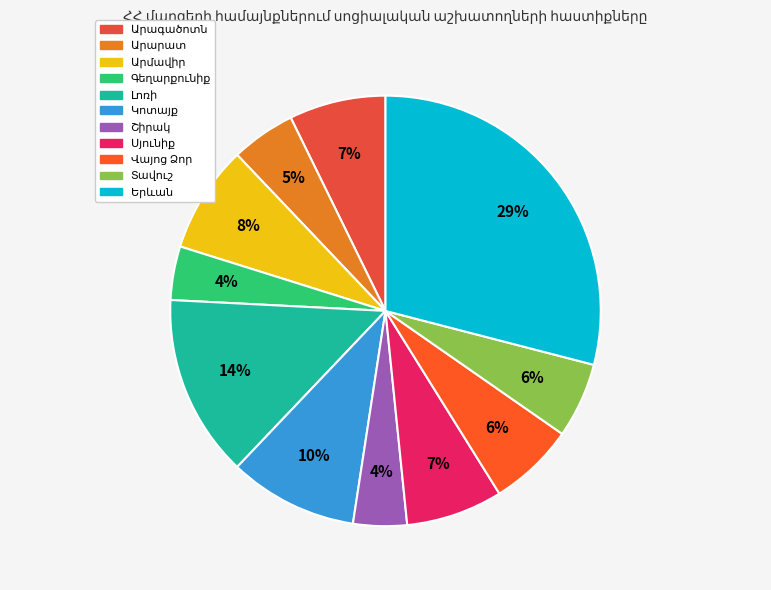

Count the number of slices in the pie.

11